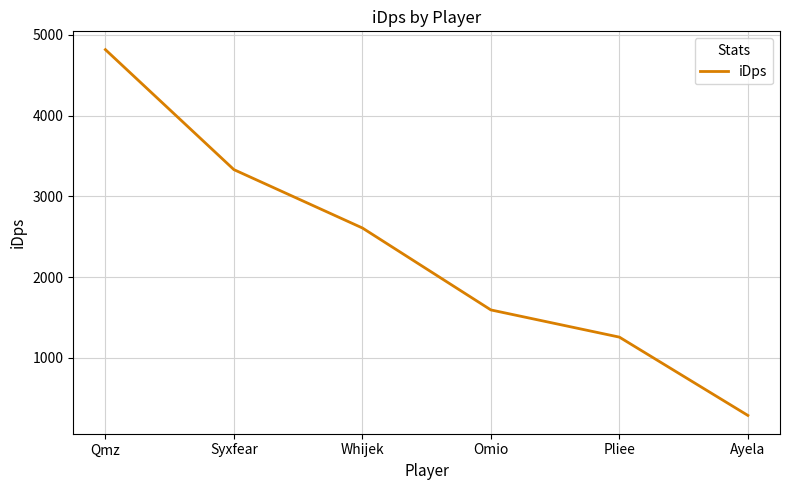

Reading left to right, extract all data points from this chart.

4815.4	3330.5	2608.4	1594.2	1257.6	288.7